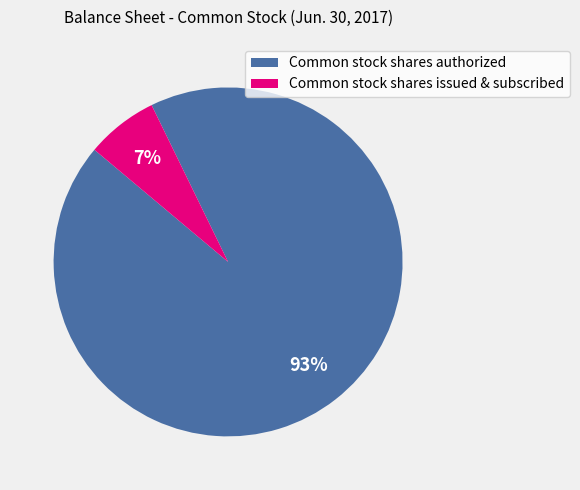

What is the largest slice in the pie chart?

Common stock shares authorized